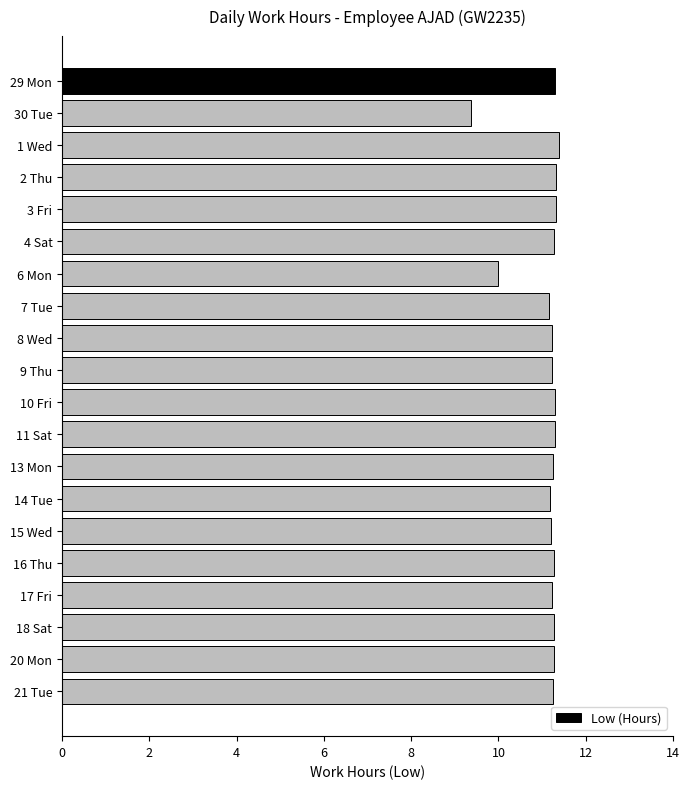

How many values exceed 11?

18